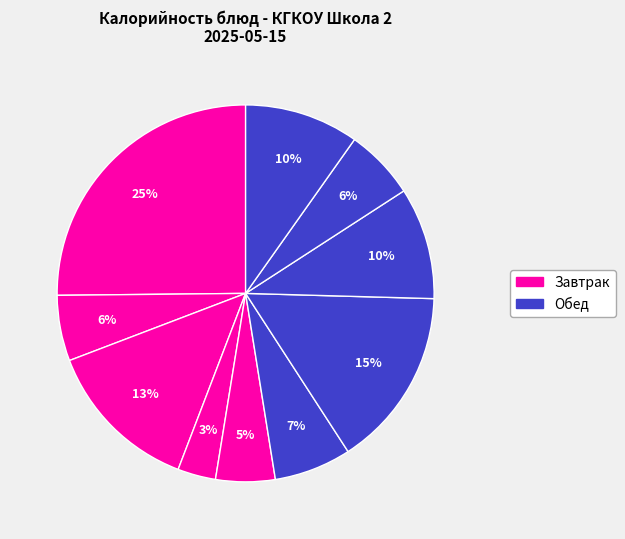

Is there a majority slice in this chart?

No